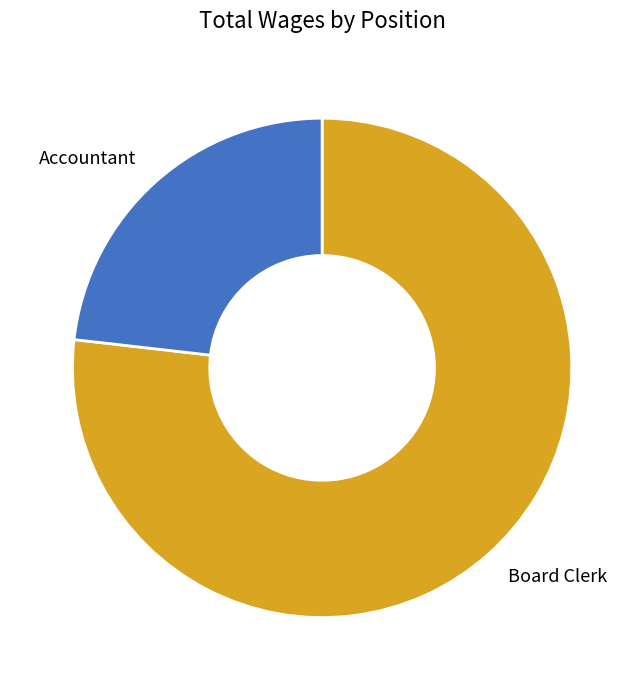

What is the majority slice?

Board Clerk